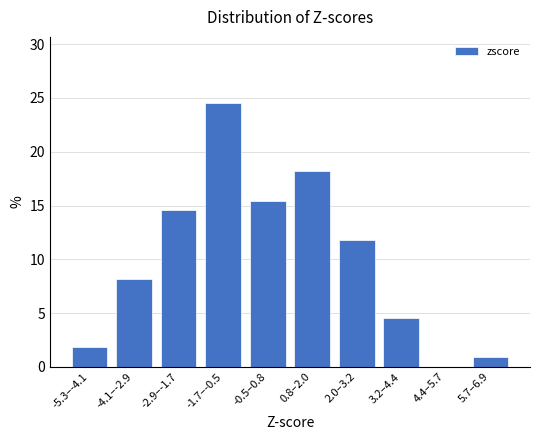

Reading right to left, transcribe all the data shown in this chart.

5.7–6.9=0.9	4.4–5.7=0.0	3.2–4.4=4.5	2.0–3.2=11.8	0.8–2.0=18.2	-0.5–0.8=15.5	-1.7–-0.5=24.5	-2.9–-1.7=14.5	-4.1–-2.9=8.2	-5.3–-4.1=1.8